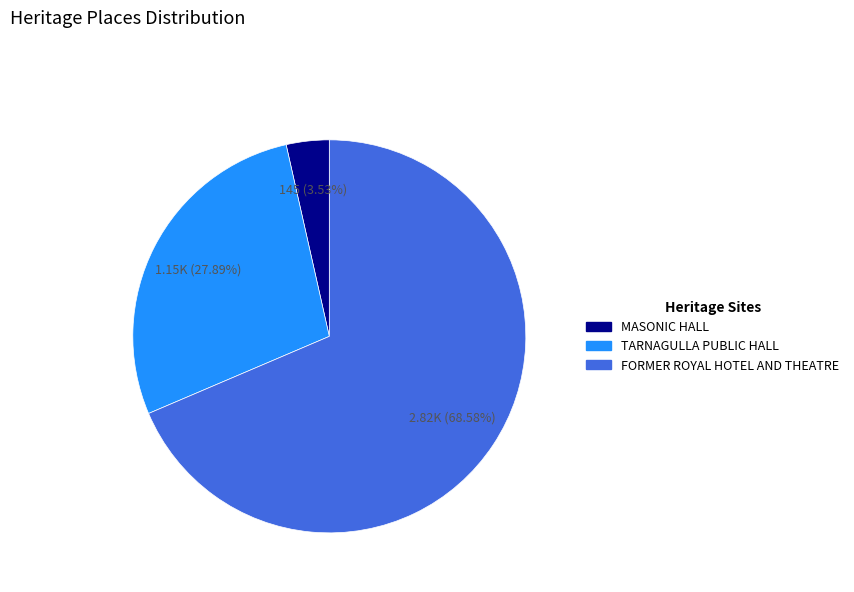

Combined, do TARNAGULLA PUBLIC HALL and FORMER ROYAL HOTEL AND THEATRE account for over 50%?

Yes